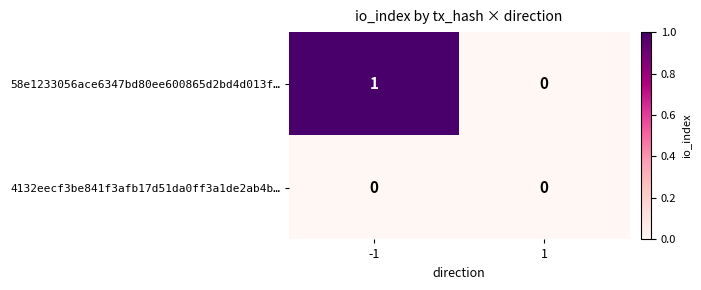

Rank the series by their maximum value, from lowest to highest.

4132eecf3be841f3afb17d51da0ff3a1de2ab4b…, 58e1233056ace6347bd80ee600865d2bd4d013f…